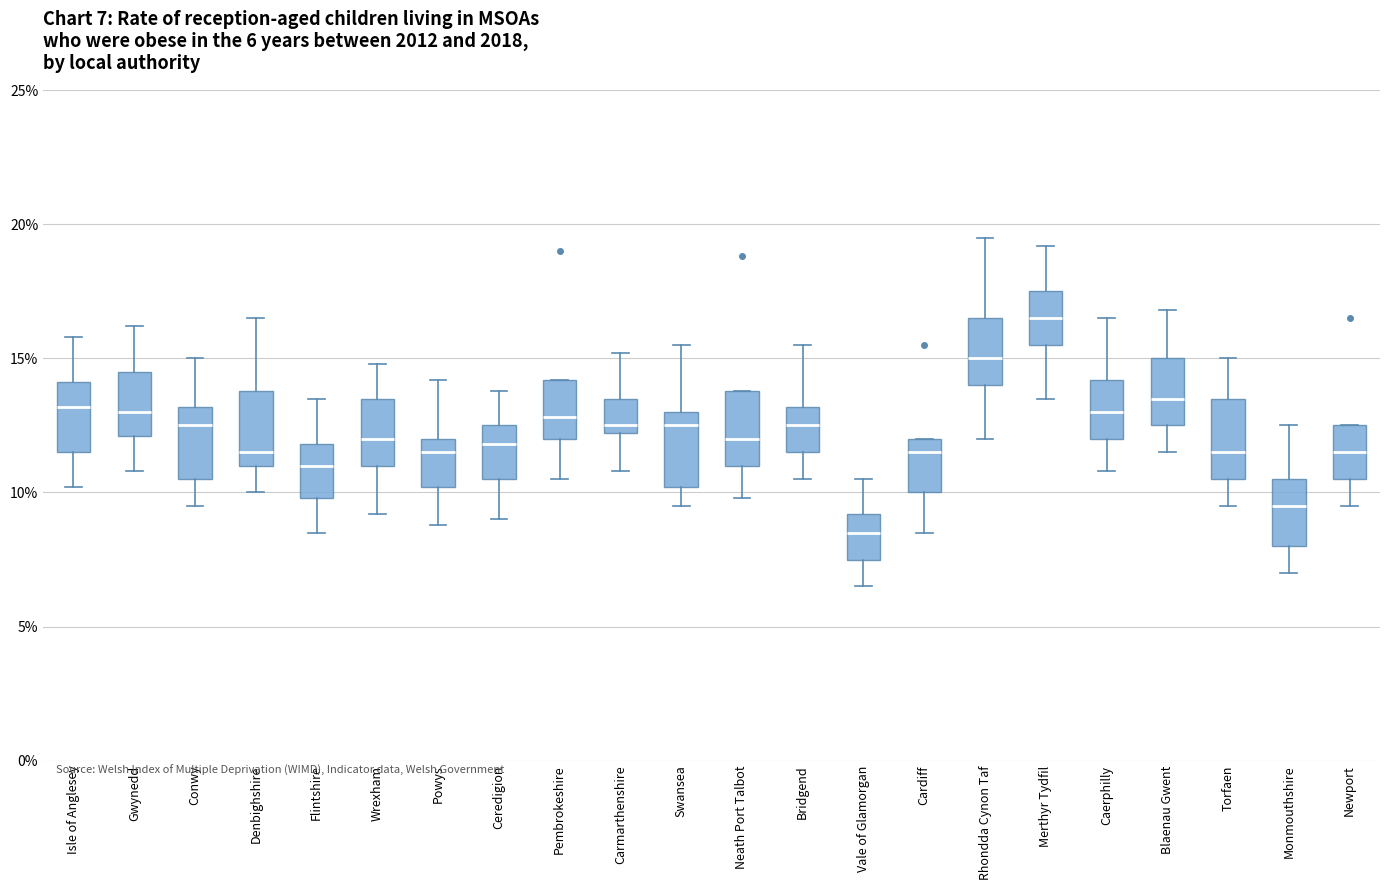

Which box's median line is the highest?

Merthyr Tydfil